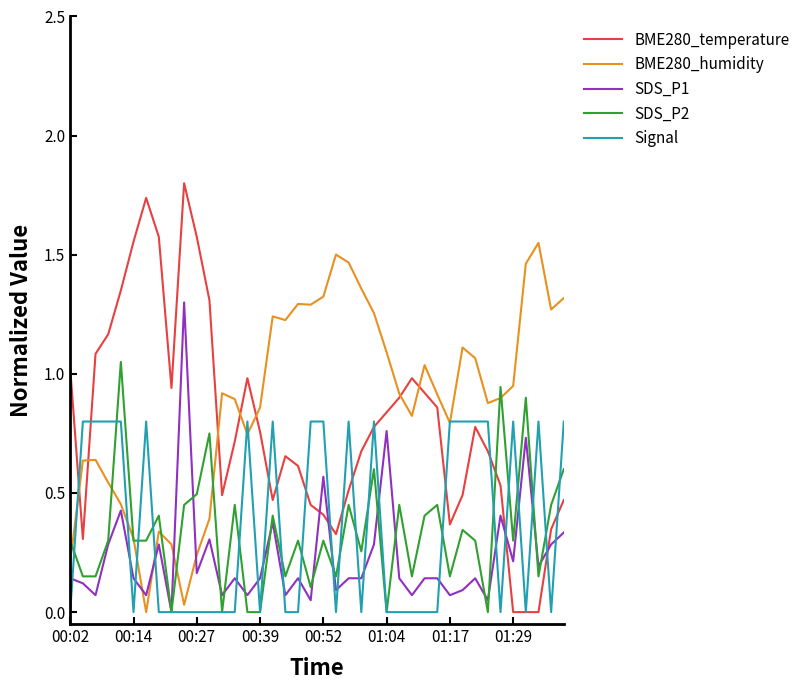

Which series has the widest spread of values?

BME280_temperature